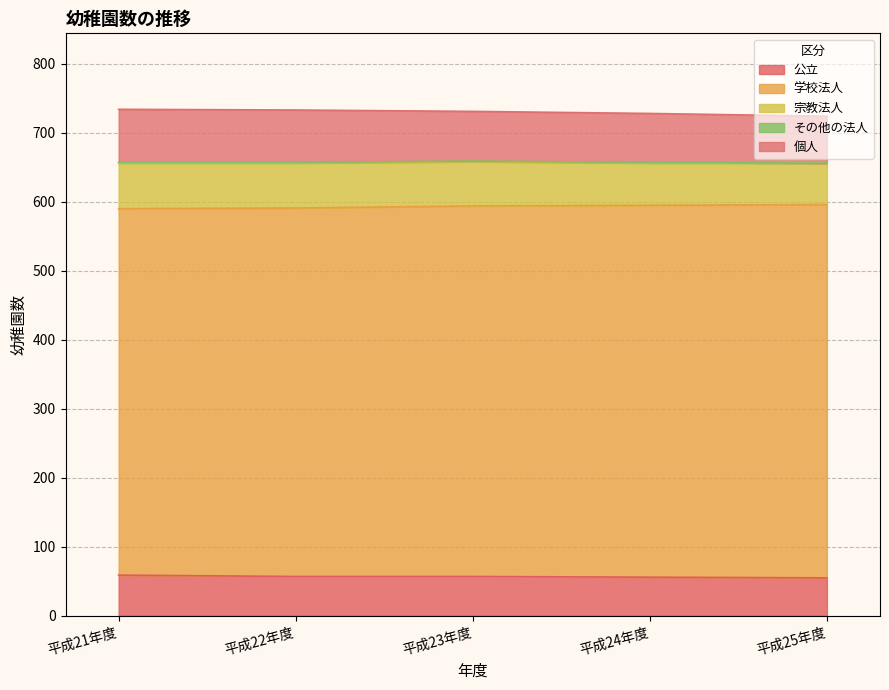

What is the sum of the 個人 values at 平成23年度 and 平成22年度?

148